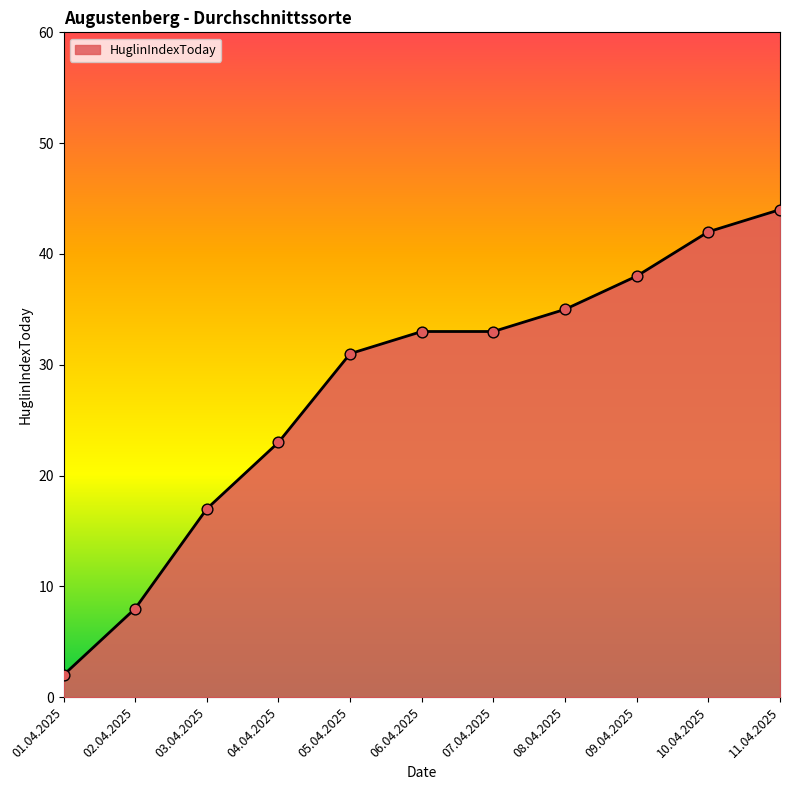

What is the change in value from 04.04.2025 to 11.04.2025?

+21